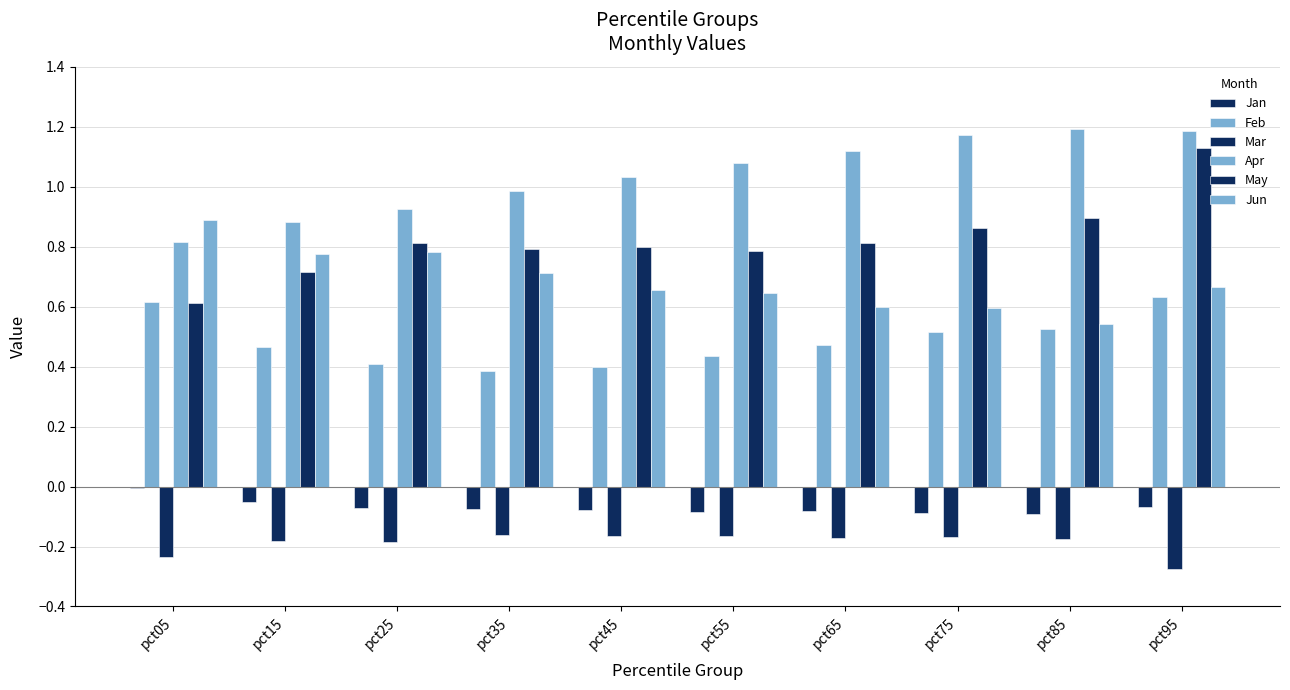

Reading left to right, what are all the values shown in this chart?

Jan: pct05=-0.0	pct15=-0.1	pct25=-0.1	pct35=-0.1	pct45=-0.1	pct55=-0.1	pct65=-0.1	pct75=-0.1	pct85=-0.1	pct95=-0.1
Feb: pct05=0.6	pct15=0.5	pct25=0.4	pct35=0.4	pct45=0.4	pct55=0.4	pct65=0.5	pct75=0.5	pct85=0.5	pct95=0.6
Mar: pct05=-0.2	pct15=-0.2	pct25=-0.2	pct35=-0.2	pct45=-0.2	pct55=-0.2	pct65=-0.2	pct75=-0.2	pct85=-0.2	pct95=-0.3
Apr: pct05=0.8	pct15=0.9	pct25=0.9	pct35=1.0	pct45=1.0	pct55=1.1	pct65=1.1	pct75=1.2	pct85=1.2	pct95=1.2
May: pct05=0.6	pct15=0.7	pct25=0.8	pct35=0.8	pct45=0.8	pct55=0.8	pct65=0.8	pct75=0.9	pct85=0.9	pct95=1.1
Jun: pct05=0.9	pct15=0.8	pct25=0.8	pct35=0.7	pct45=0.7	pct55=0.6	pct65=0.6	pct75=0.6	pct85=0.5	pct95=0.7